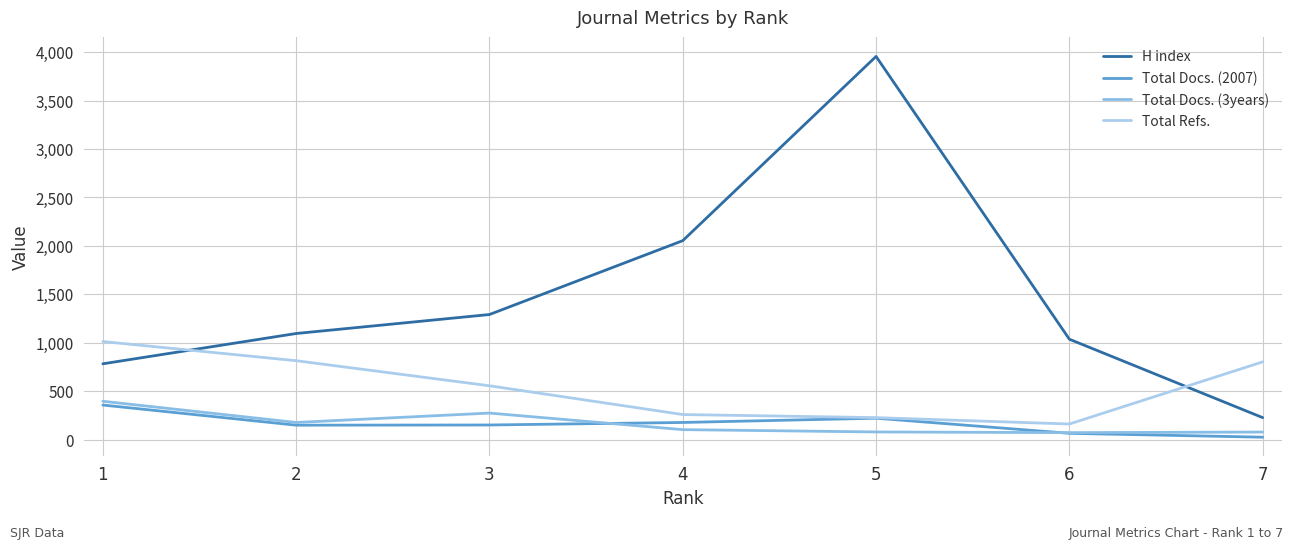

True or false: Total Refs. and Total Docs. (2007) intersect in this chart.

False